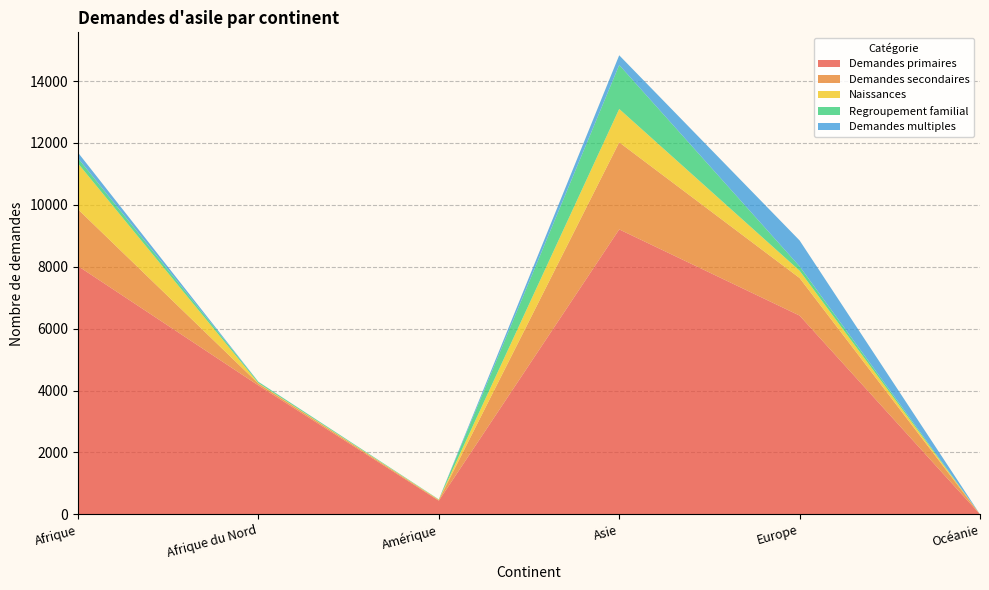

Reading right to left, list all the values displayed in this chart.

Demandes primaires: 1	6422	9207	440	4165	8022
Demandes secondaires: 0	1214	2813	22	59	1833
Naissances: 0	236	1079	11	16	1483
Regroupement familial: 0	141	1421	9	37	169
Demandes multiples: 0	837	313	2	6	181